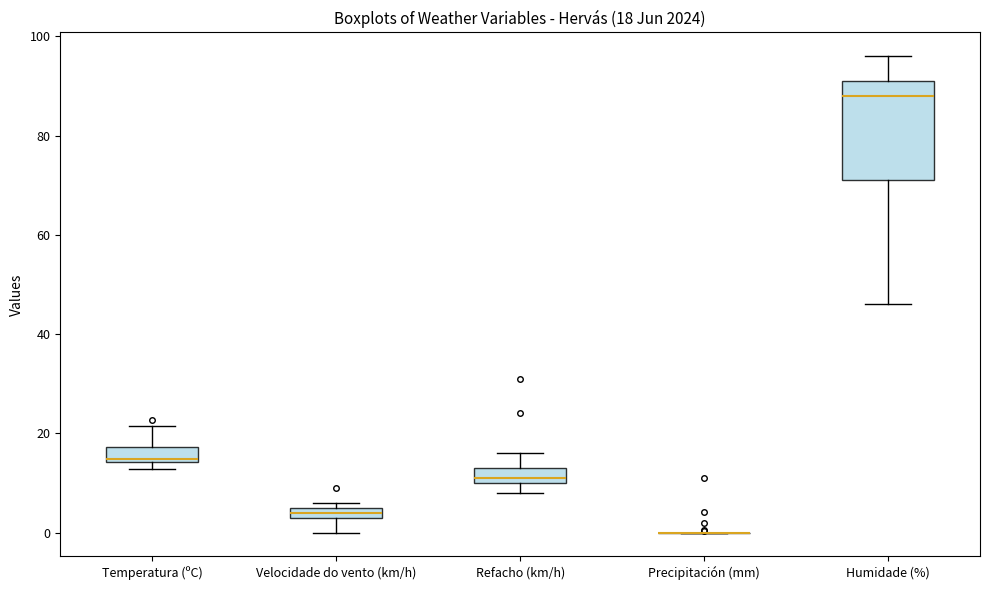

Which box is the tallest, from its lower edge to its upper edge?

Humidade (%)